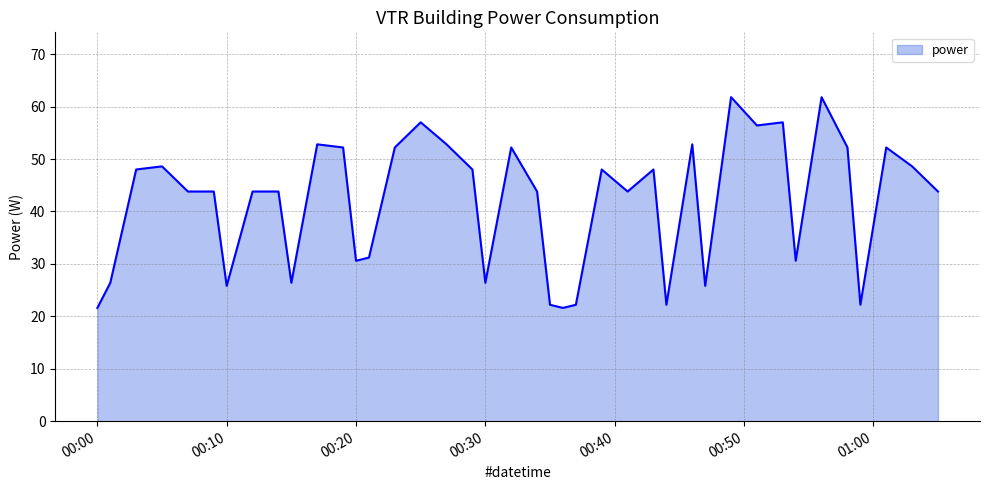

What is the greatest value displayed?

61.8